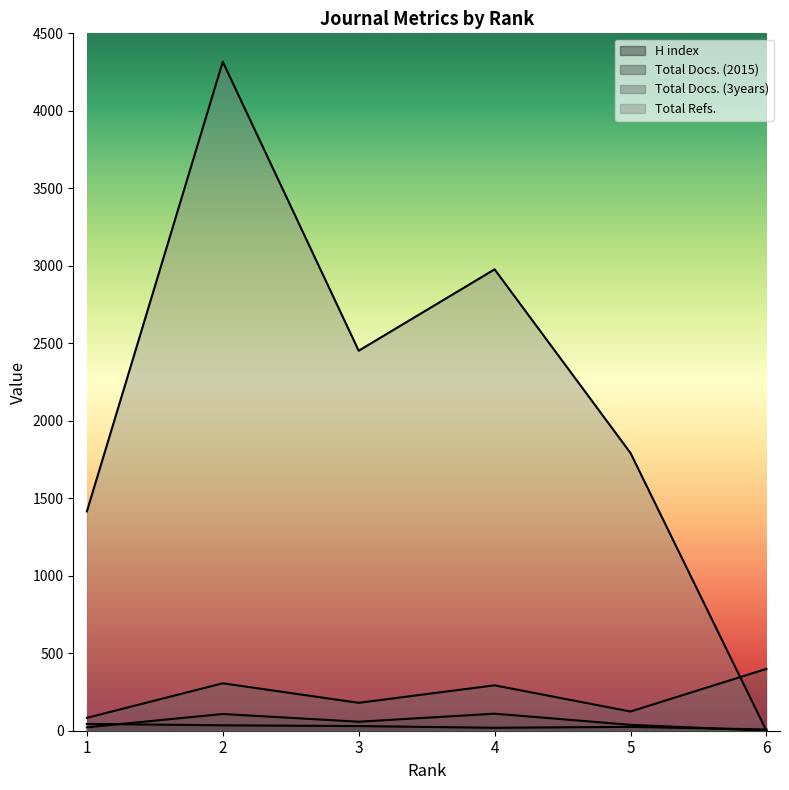

Between which two adjacent categories do Total Docs. (2015) and H index first intersect?

1 and 2